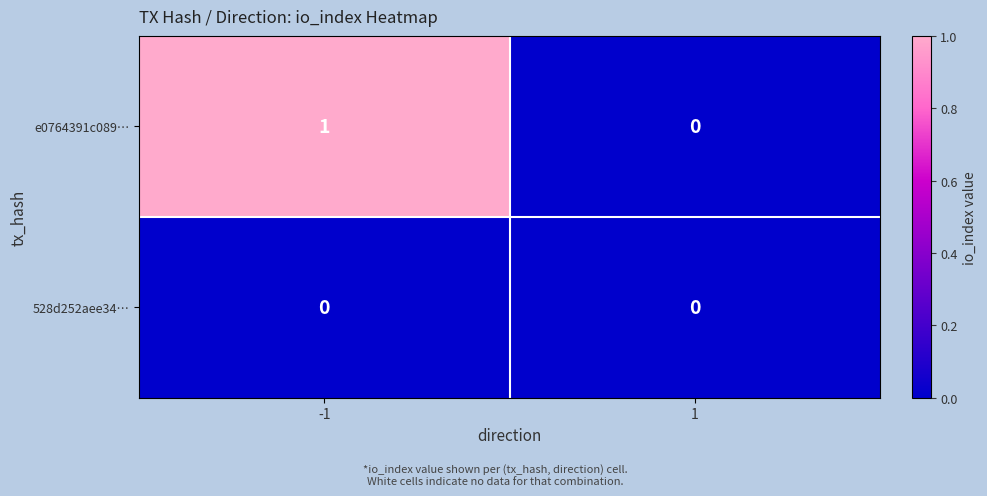

Which series has the widest spread of values?

e0764391c089…